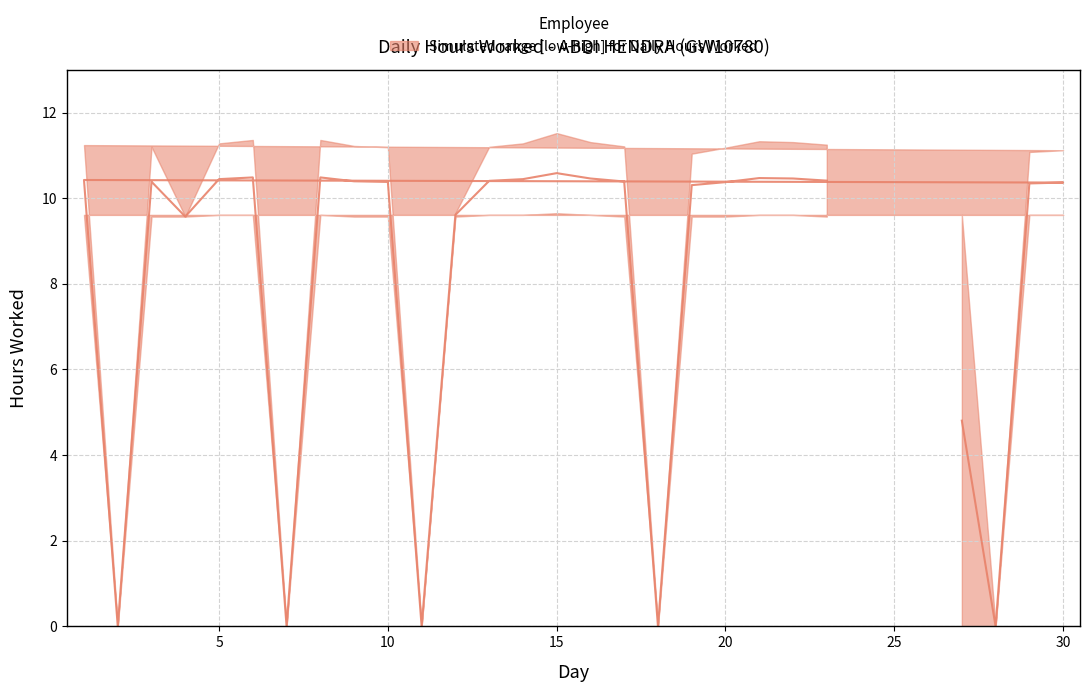

The chart shows a value of 3.5 at 2. True or false?

False